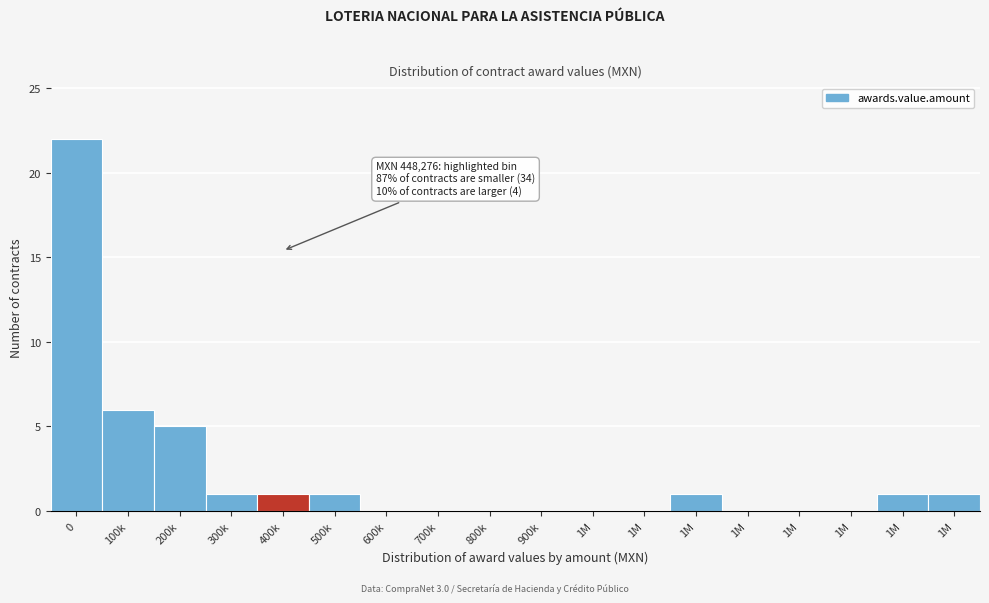

How many series are shown in this chart?

1